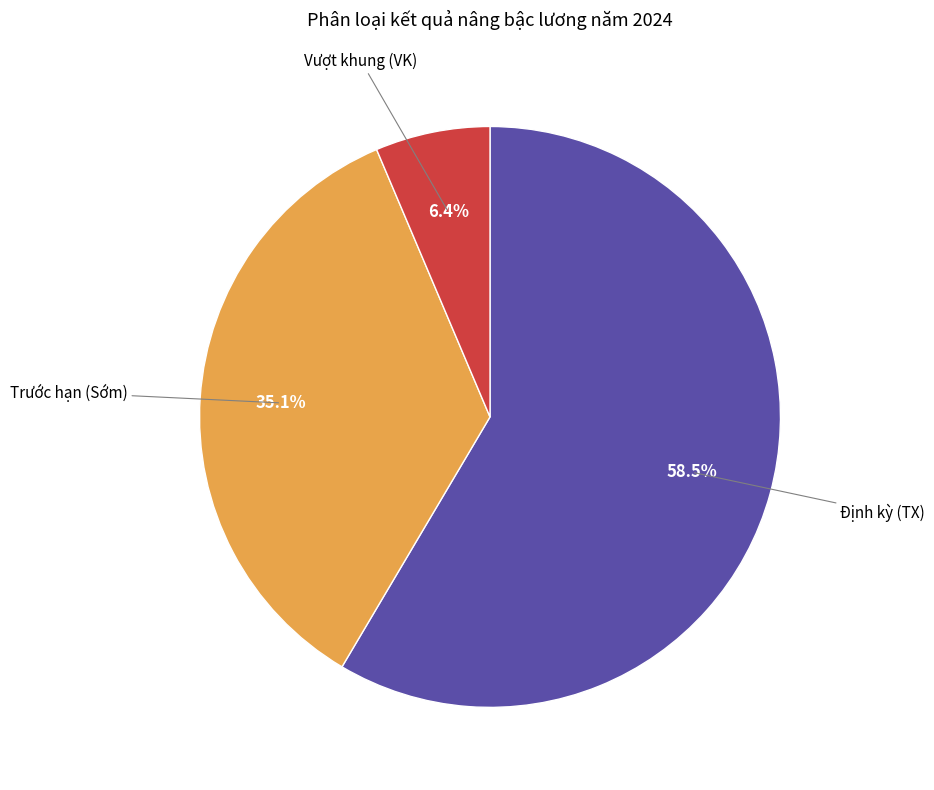

Rank the categories by value from highest to lowest.

Định kỳ (TX), Trước hạn (Sớm), Vượt khung (VK)